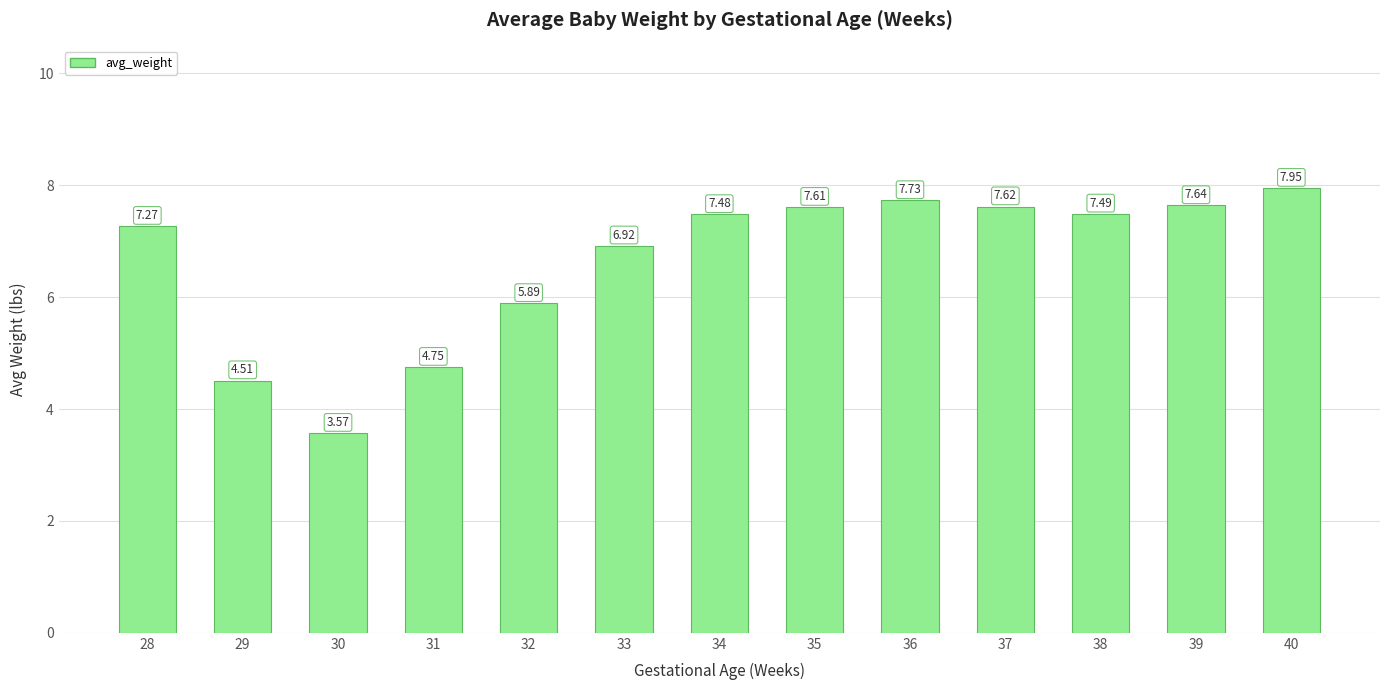

List the labels in order of value, largest first.

40, 36, 39, 37, 35, 38, 34, 28, 33, 32, 31, 29, 30